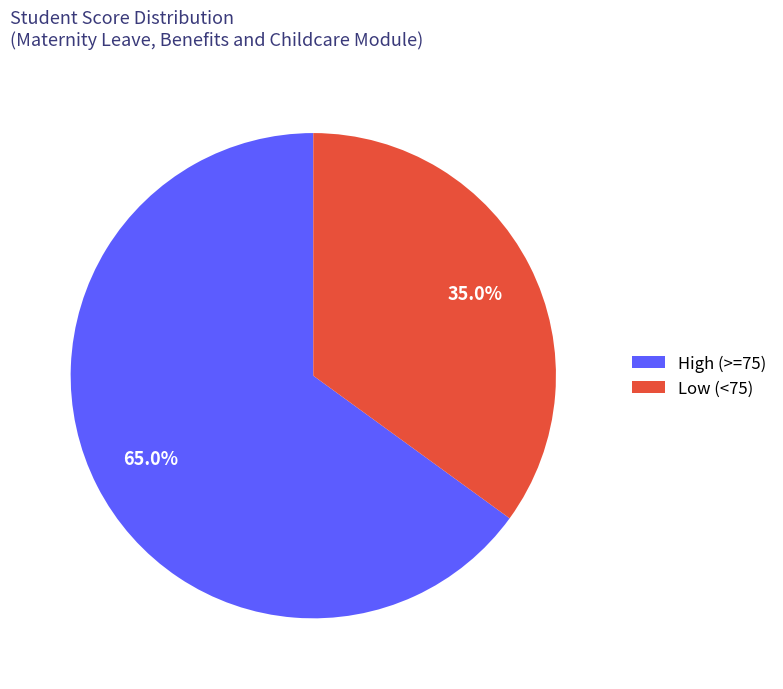

Does any single category account for the majority?

Yes